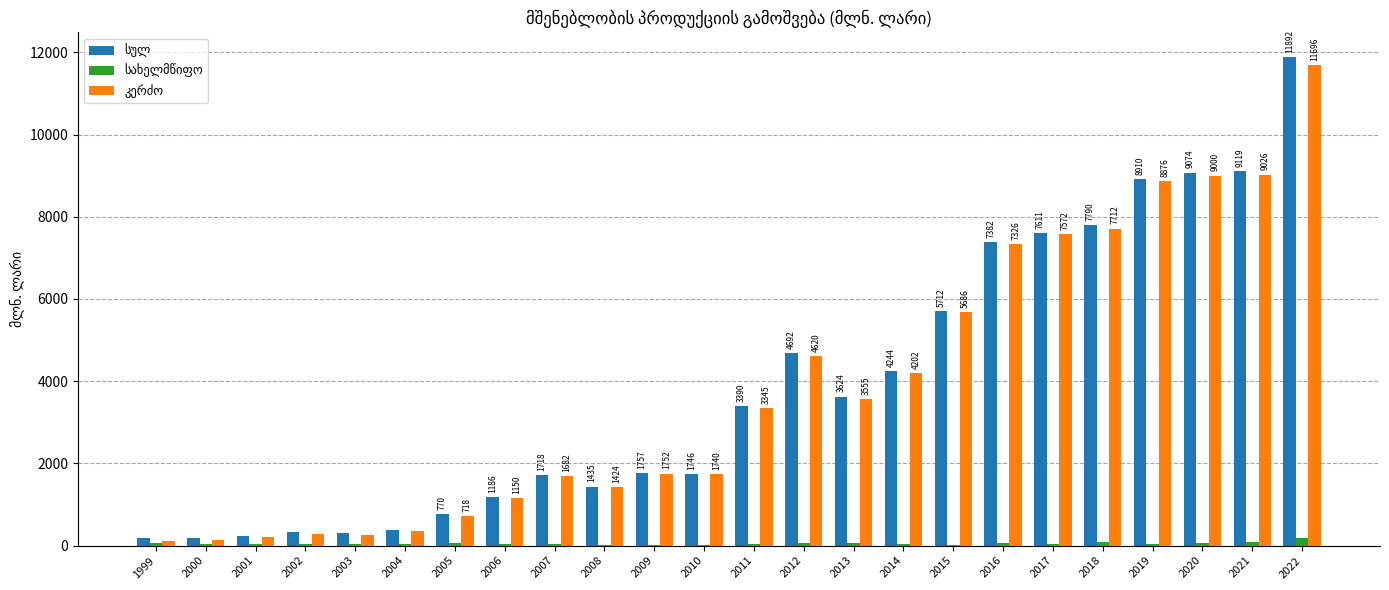

Which category has the highest value across all series?

2022